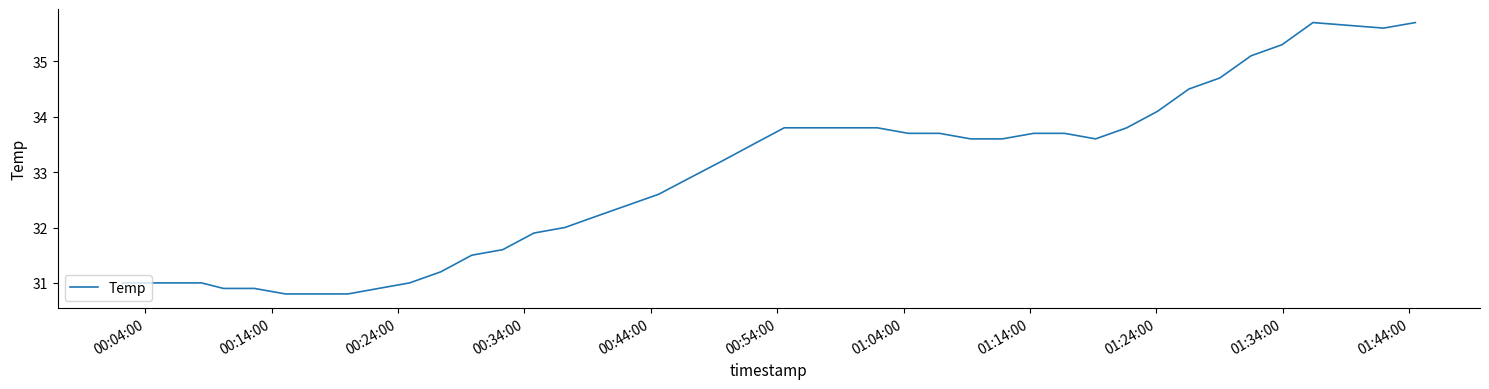

What is the maximum value shown in the chart?

35.7